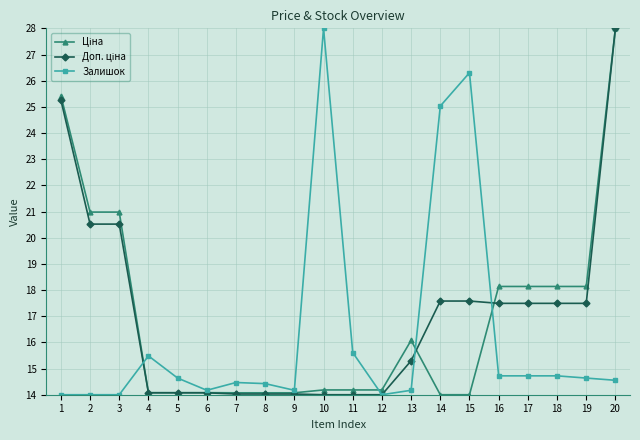

What is the smallest value displayed?

14.0